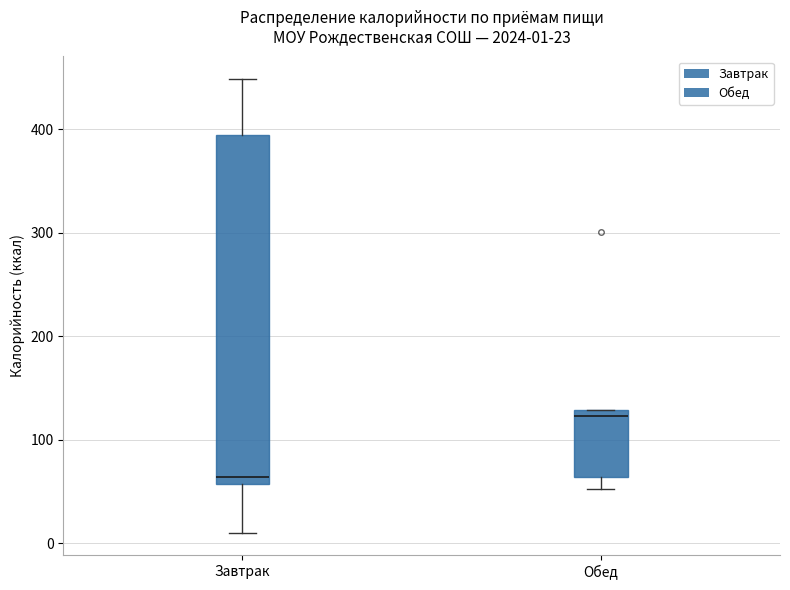

Which box has the lowest median line?

Завтрак